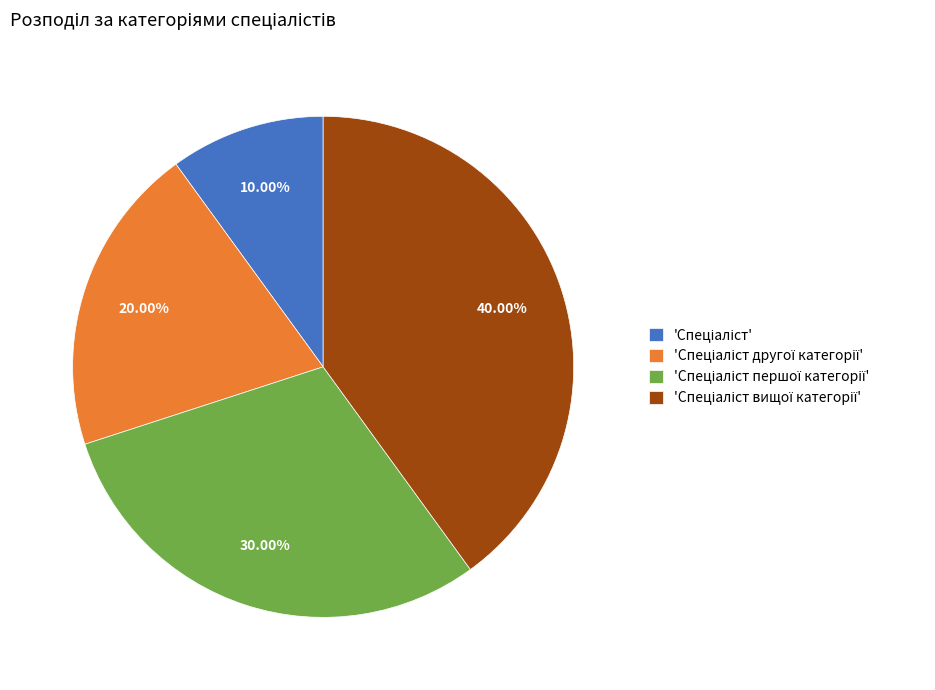

Is there a majority slice in this chart?

No